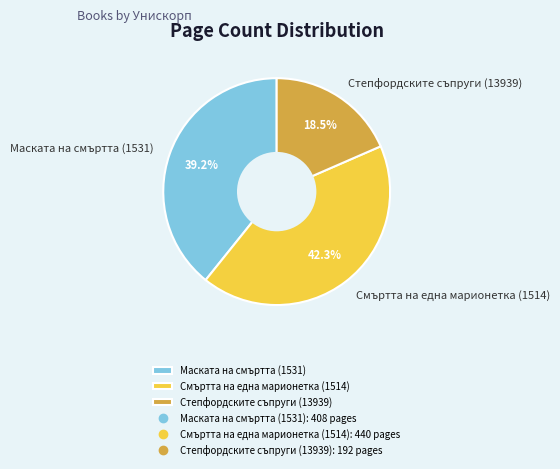

Is Степфордските съпруги (13939) the majority of the pie?

No